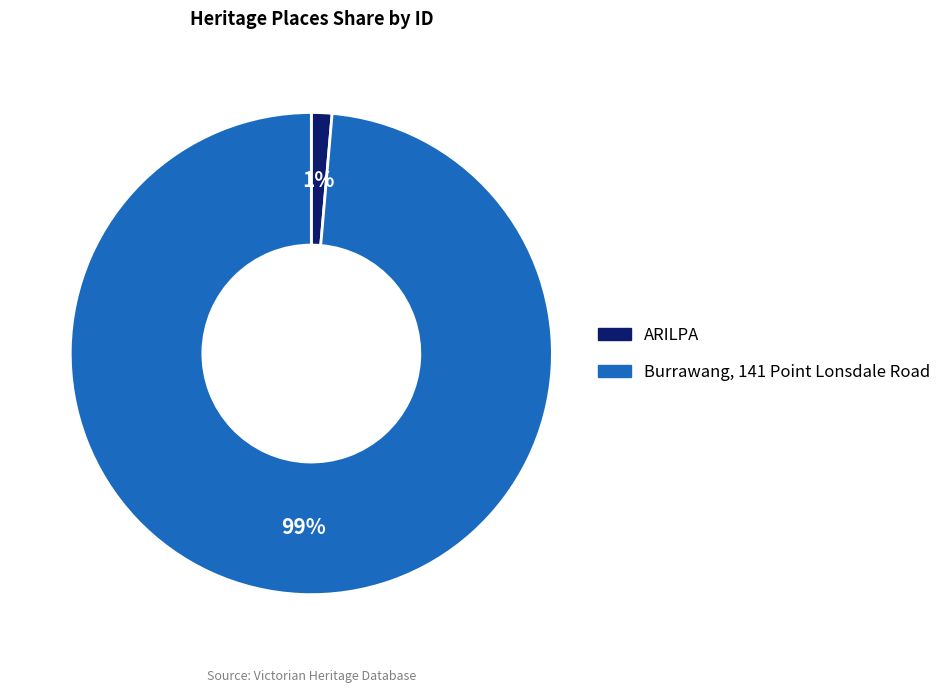

The ARILPA slice represents 1% of the pie. True or false?

True